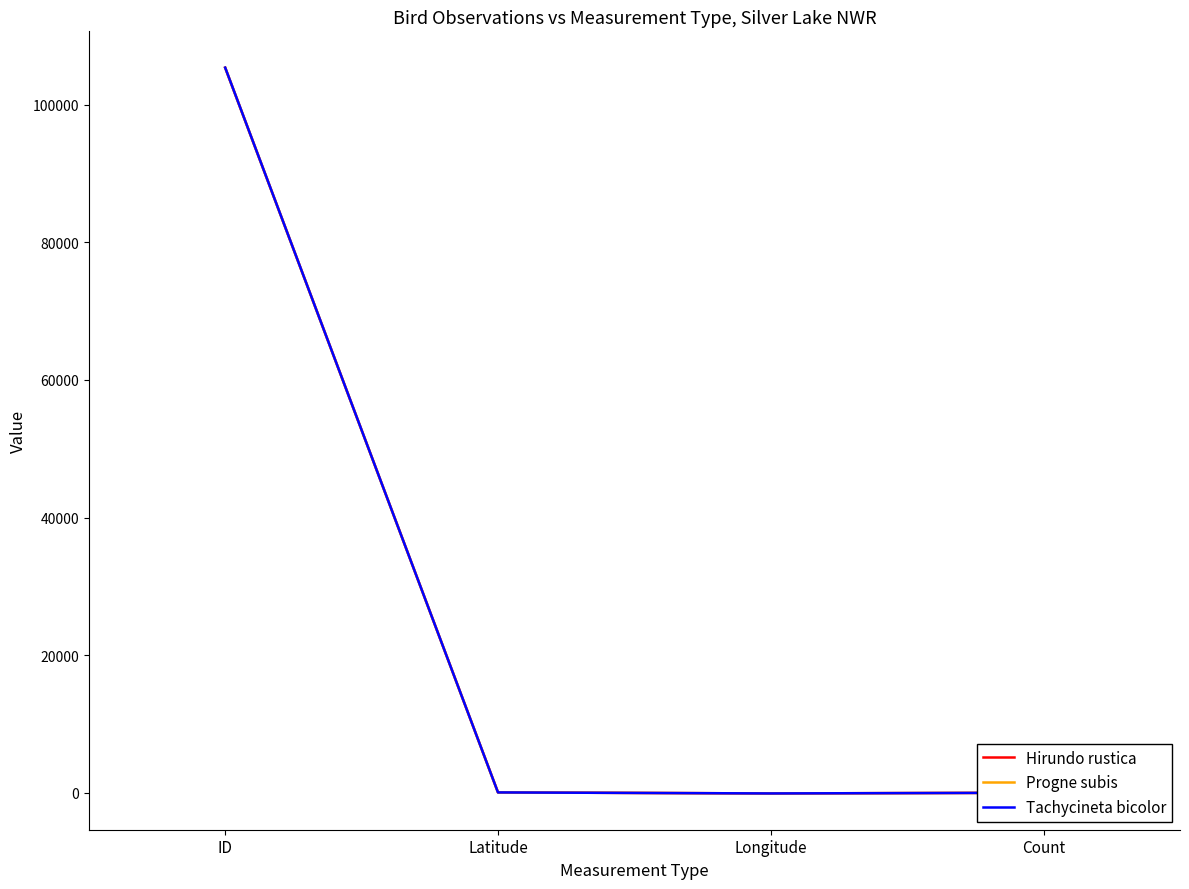

The Progne subis series shows 53030.0 at ID. True or false?

False